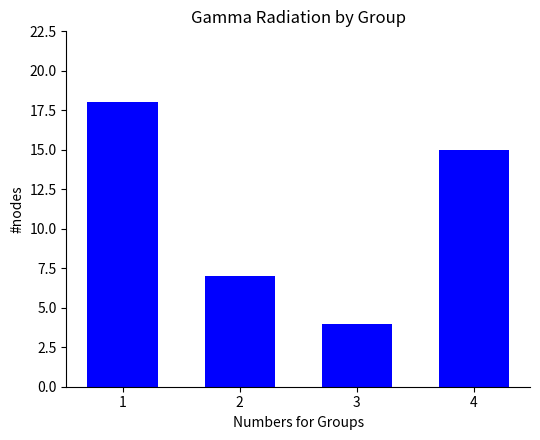

What is the ratio of the value at 4 to the value at 1?

0.8